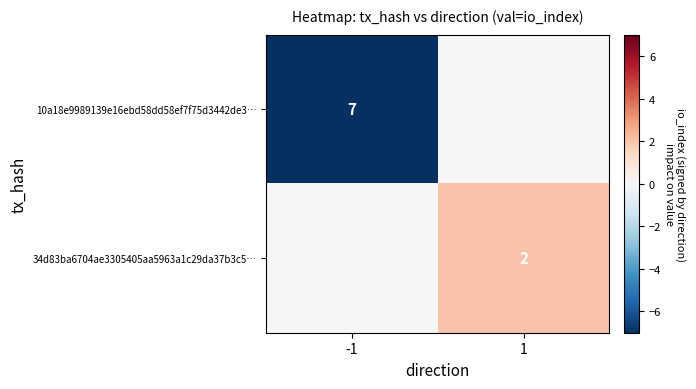

At how many categories does at least one series exceed 0?

1